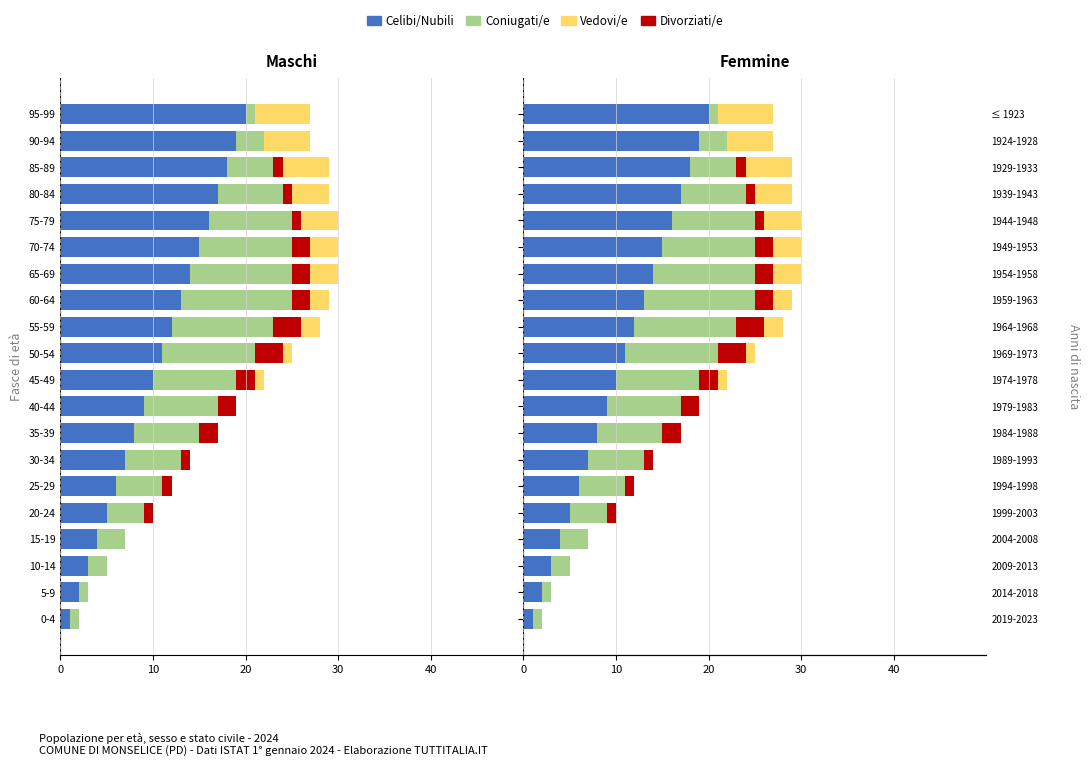

What is the difference between the maximum and minimum values in the Coniugati/e series?

11